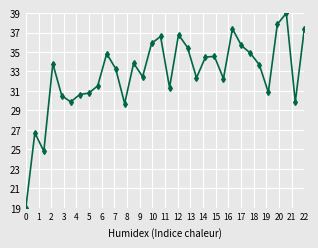

What is the difference between the maximum and minimum values?

20.0